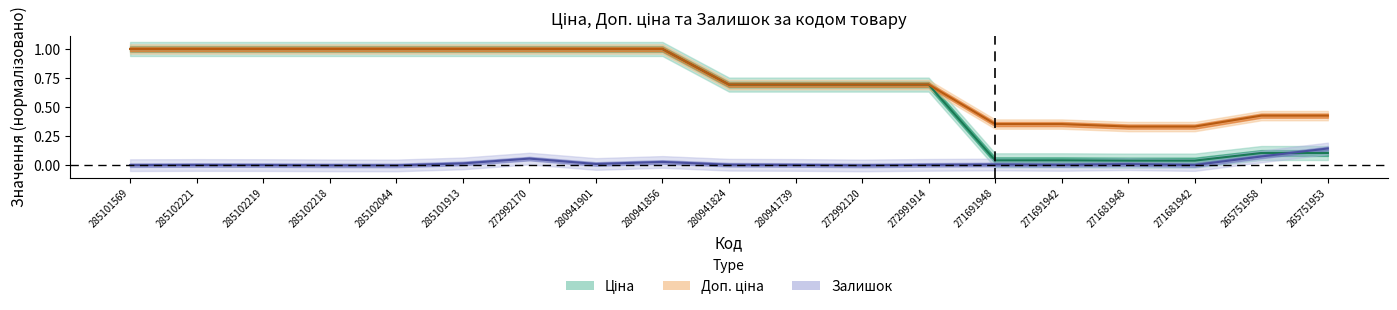

Rank the series by their maximum value, from lowest to highest.

Залишок, Ціна, Доп. ціна